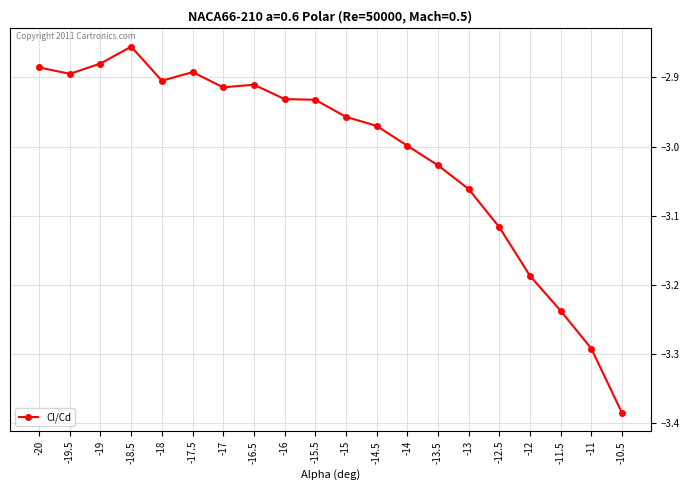

Where is the data nearest to the value -3?

-14